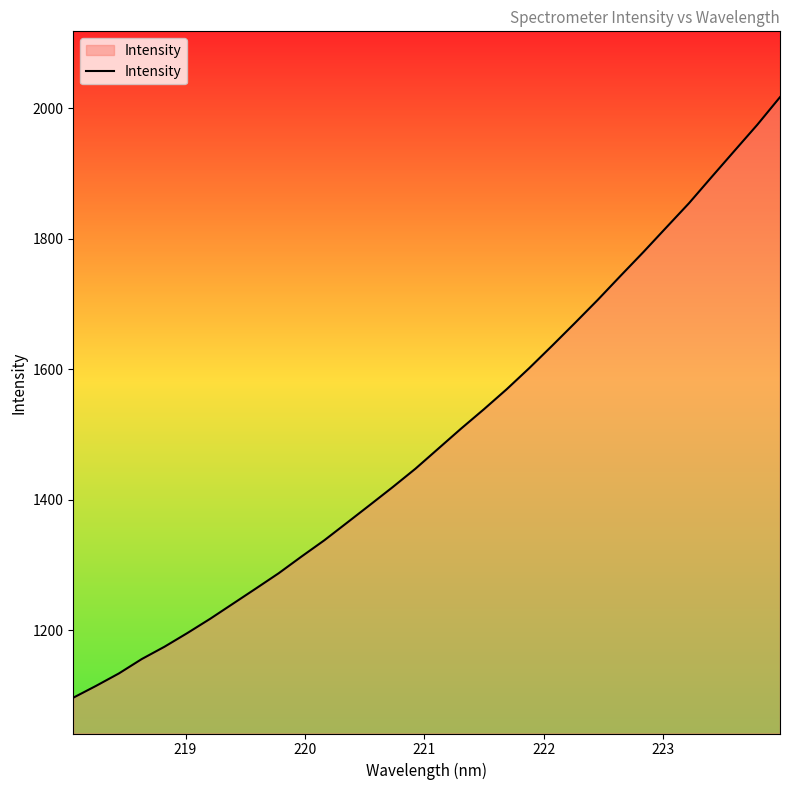

What is the minimum value shown in the chart?

1096.9